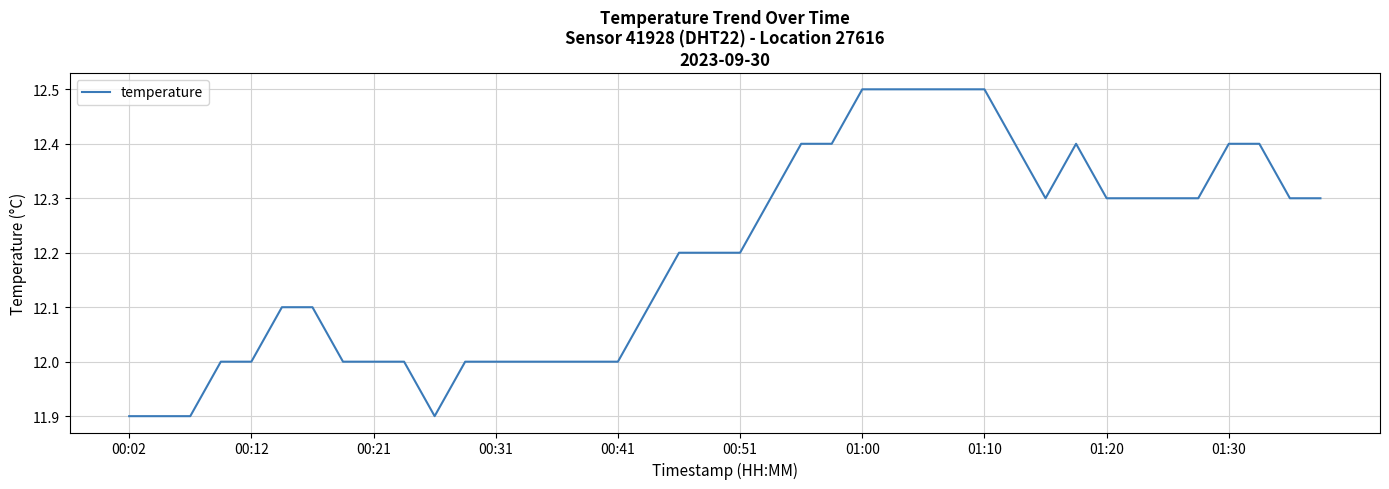

Reading right to left, what are all the values shown in this chart?

12.3	12.3	12.4	12.4	12.3	12.3	12.3	12.3	12.4	12.3	12.4	12.5	12.5	12.5	12.5	12.5	12.4	12.4	12.3	12.2	12.2	12.2	12.1	12.0	12.0	12.0	12.0	12.0	12.0	11.9	12.0	12.0	12.0	12.1	12.1	12.0	12.0	11.9	11.9	11.9